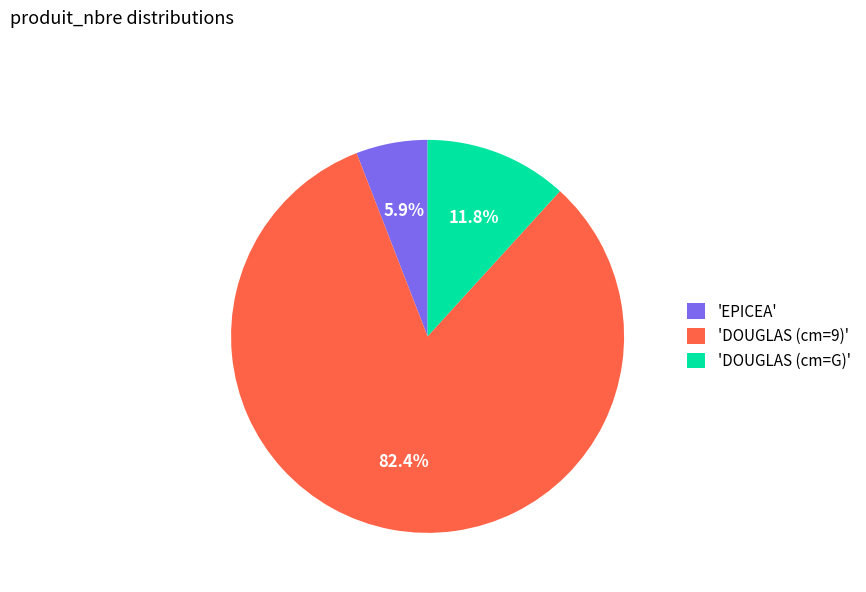

Is there any slice that represents more than half of the pie?

Yes